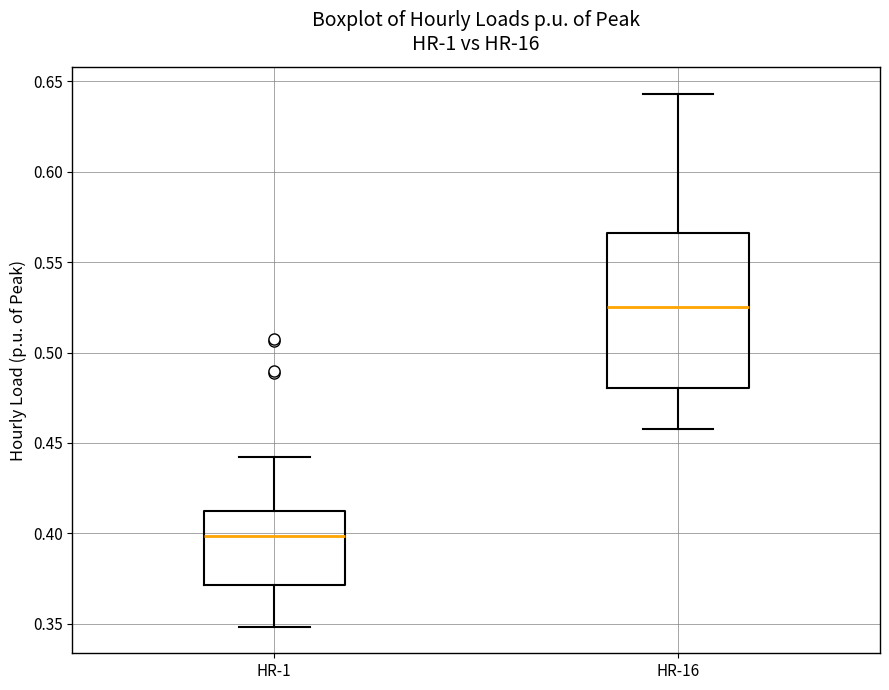

Comparing the boxes themselves (not the whiskers), which one is the tallest?

HR-16